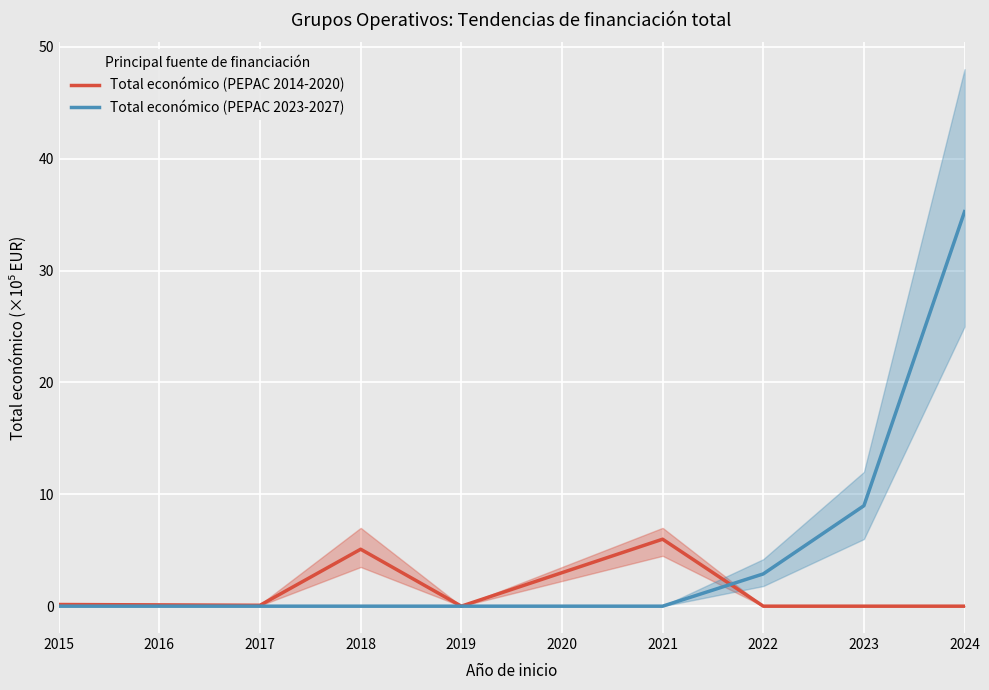

After their last crossing, which series has the higher values: Total económico (PEPAC 2014-2020) or Total económico (PEPAC 2023-2027)?

Total económico (PEPAC 2023-2027)